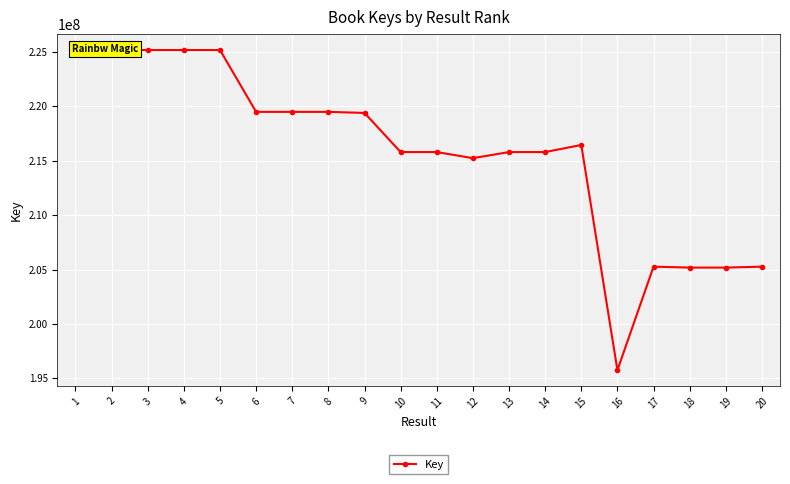

Where does the data first go above 216453364?

1